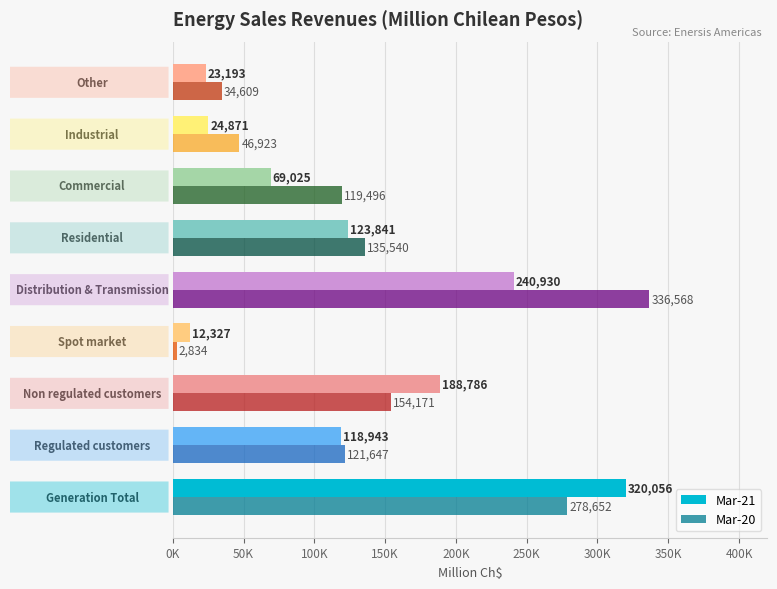

Rank the series by their average value, from lowest to highest.

Mar-21, Mar-20